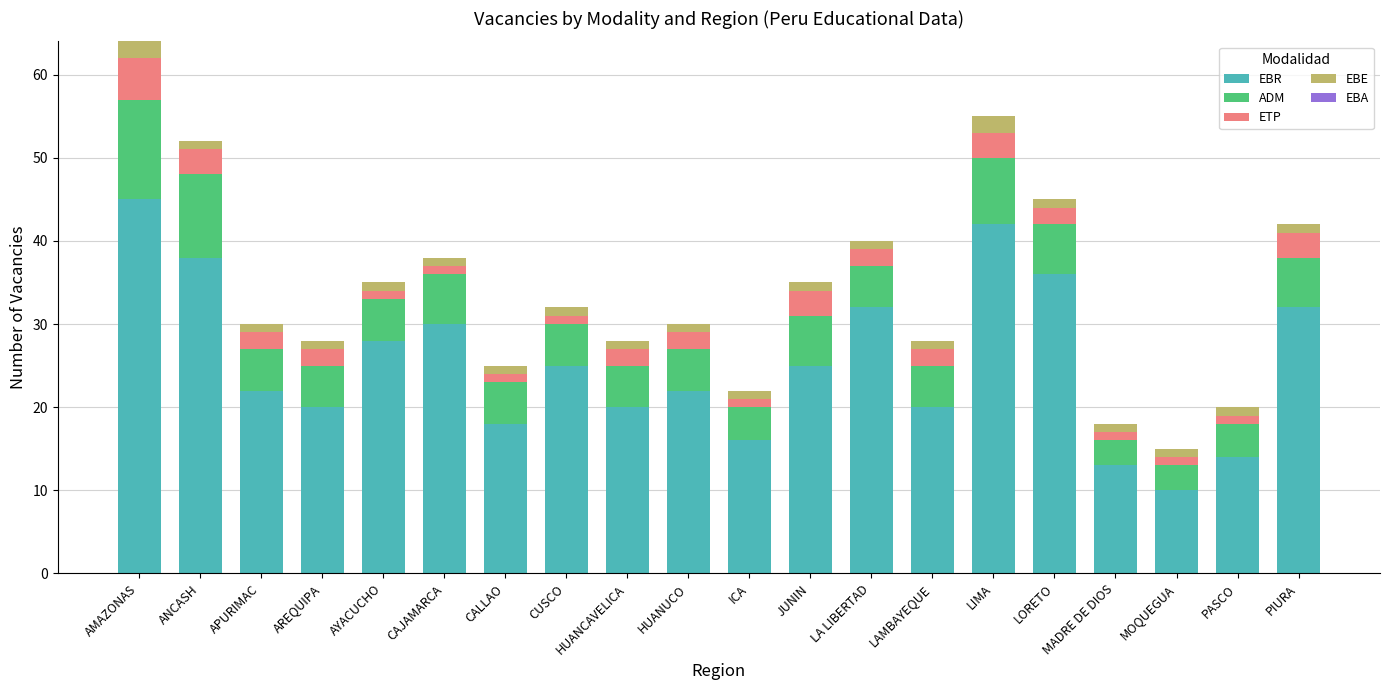

What is the lowest value of the EBR series?

10